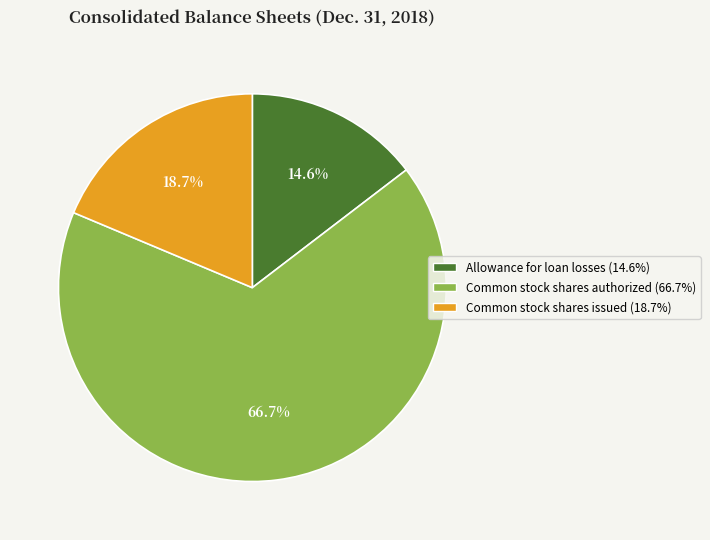

True or false: Common stock shares authorized accounts for 56% of the total.

False